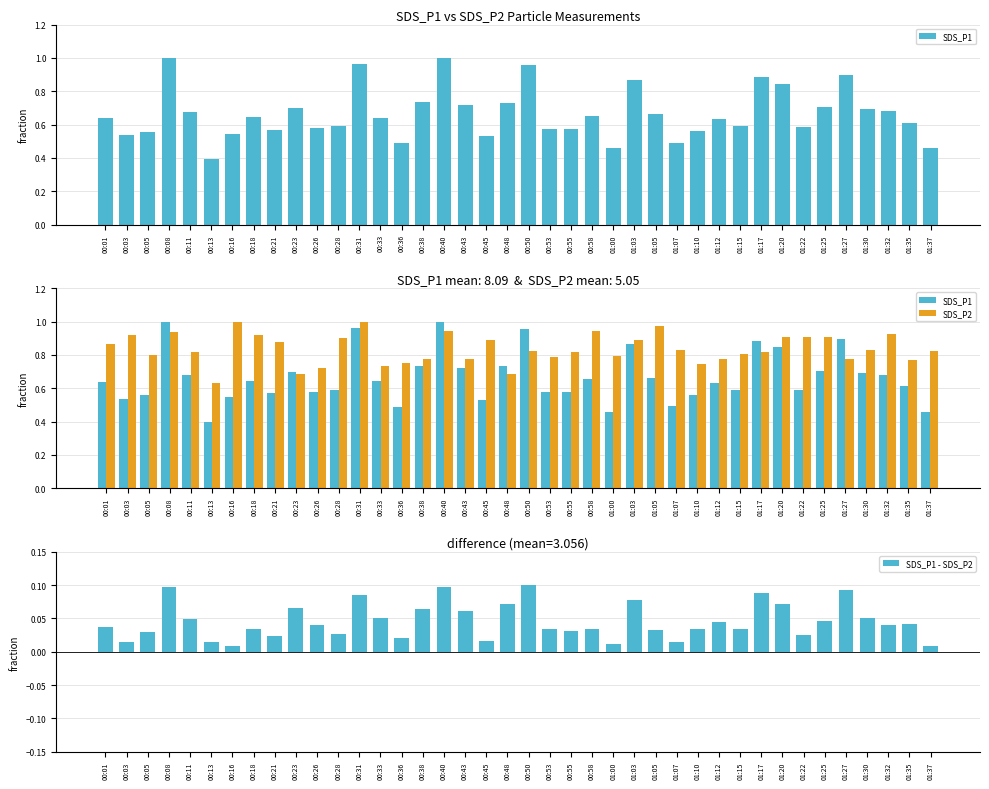

What is the label of the 17th bar from the right?

00:58